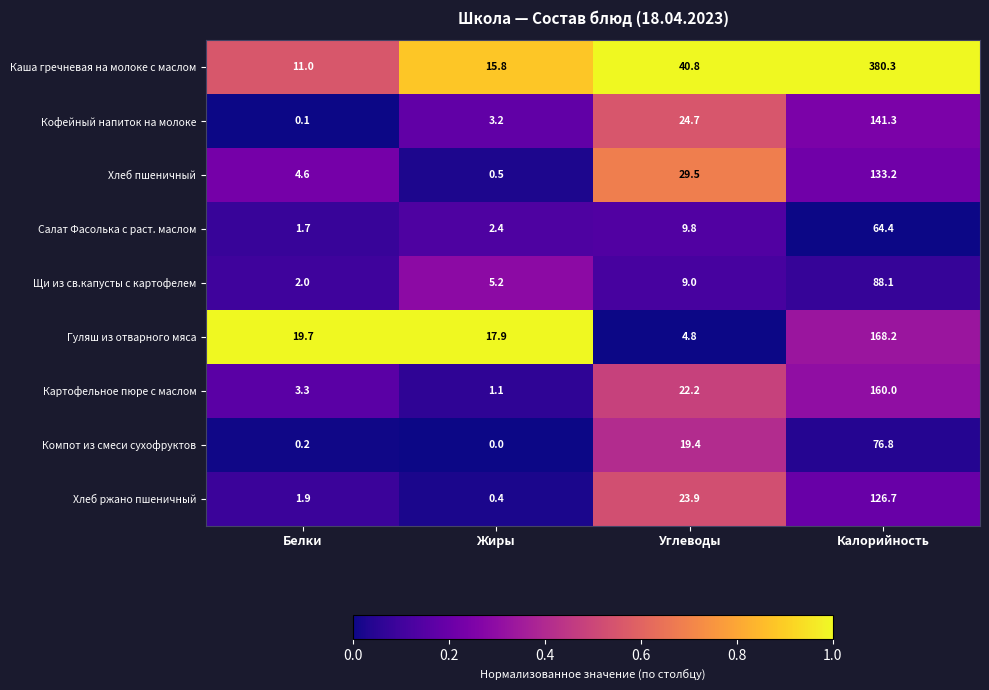

Rank the series by their maximum value, from lowest to highest.

Салат Фасолька с раст. маслом, Компот из смеси сухофруктов, Щи из св.капусты с картофелем, Хлеб ржано пшеничный, Хлеб пшеничный, Кофейный напиток на молоке, Картофельное пюре с маслом, Гуляш из отварного мяса, Каша гречневая на молоке с маслом